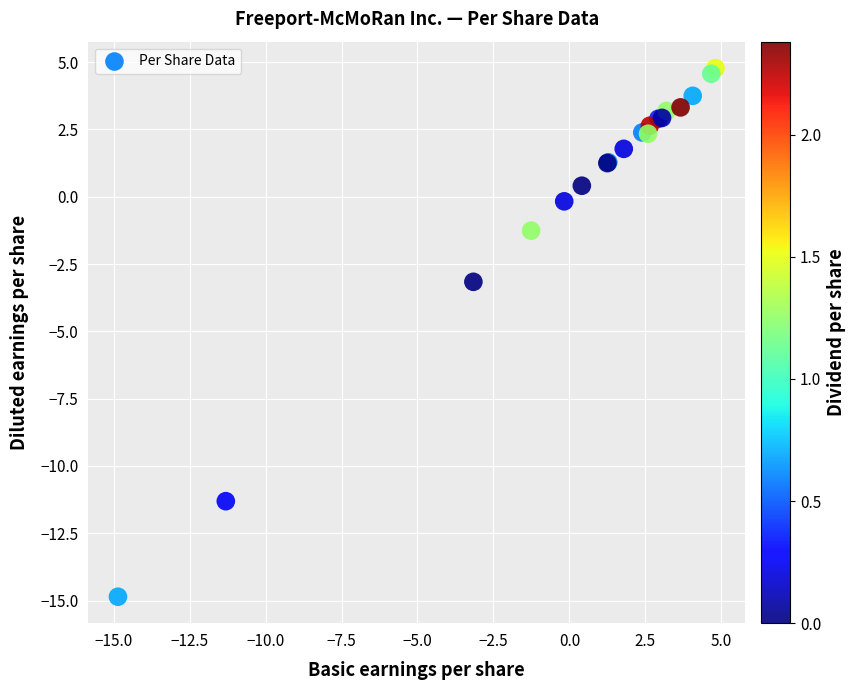

What Y value in the scatter plot is closest to -5?

-3.2